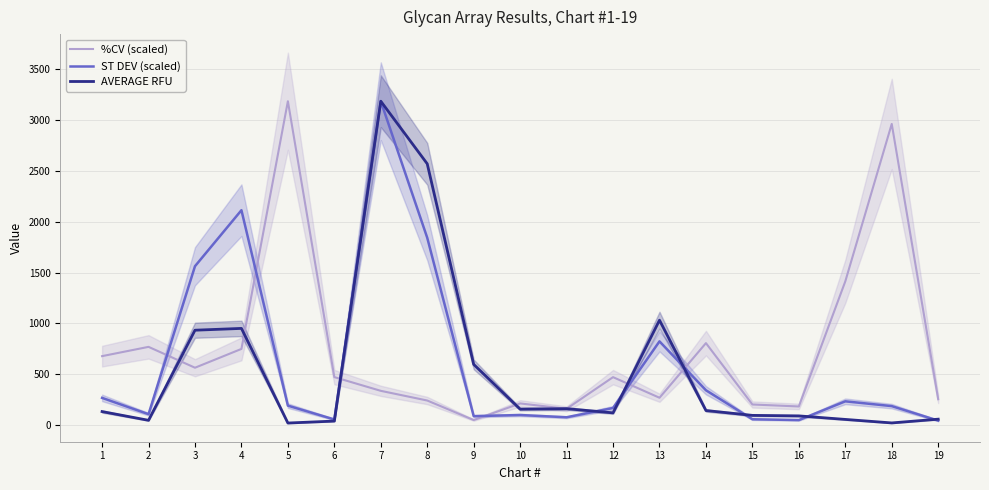

Where is AVERAGE RFU nearest to the value 1603?

13